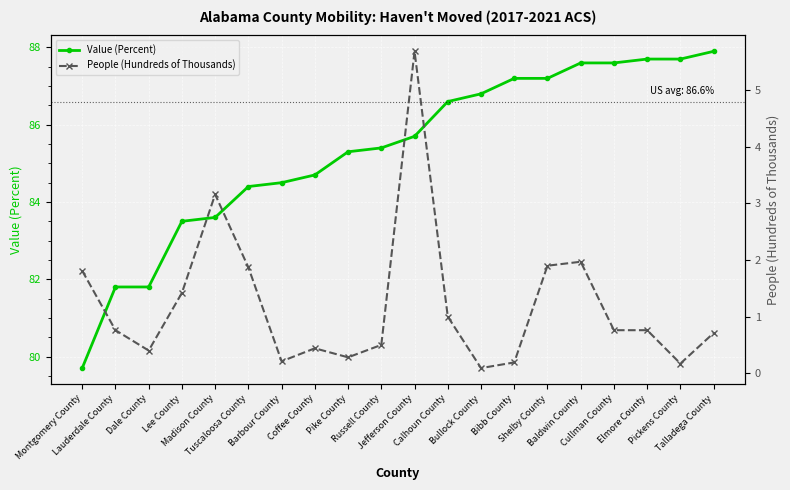

Which series has the largest total across all categories?

Value (Percent)